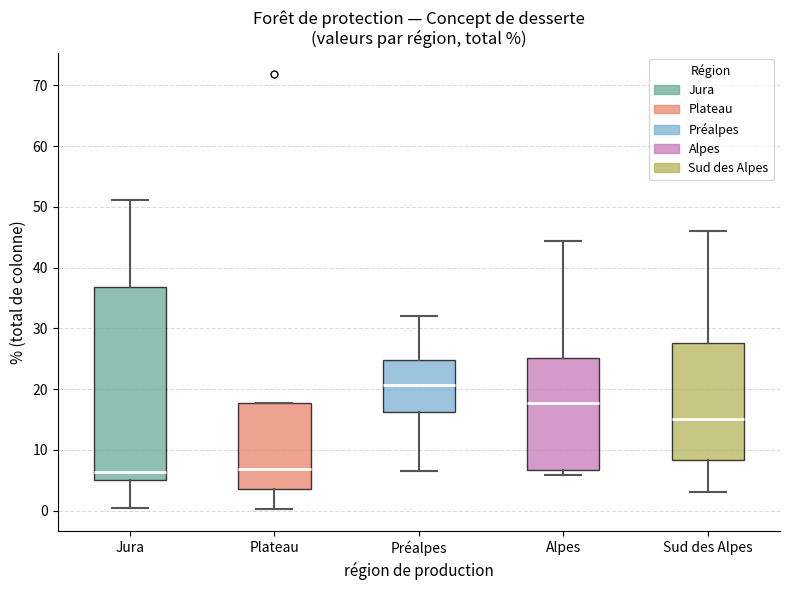

Reading left to right, read every box against the y-axis: the position of its median line, the range the box covers, and the ends of its whiskers. The values are not printed on the chart, so give them approximately, as read against the axis.

Jura: median 6, box 5 to 37, whiskers 1 to 51
Plateau: median 7, box 4 to 18, whiskers 0 to 18
Préalpes: median 21, box 16 to 25, whiskers 7 to 32
Alpes: median 18, box 7 to 25, whiskers 6 to 44
Sud des Alpes: median 15, box 8 to 28, whiskers 3 to 46